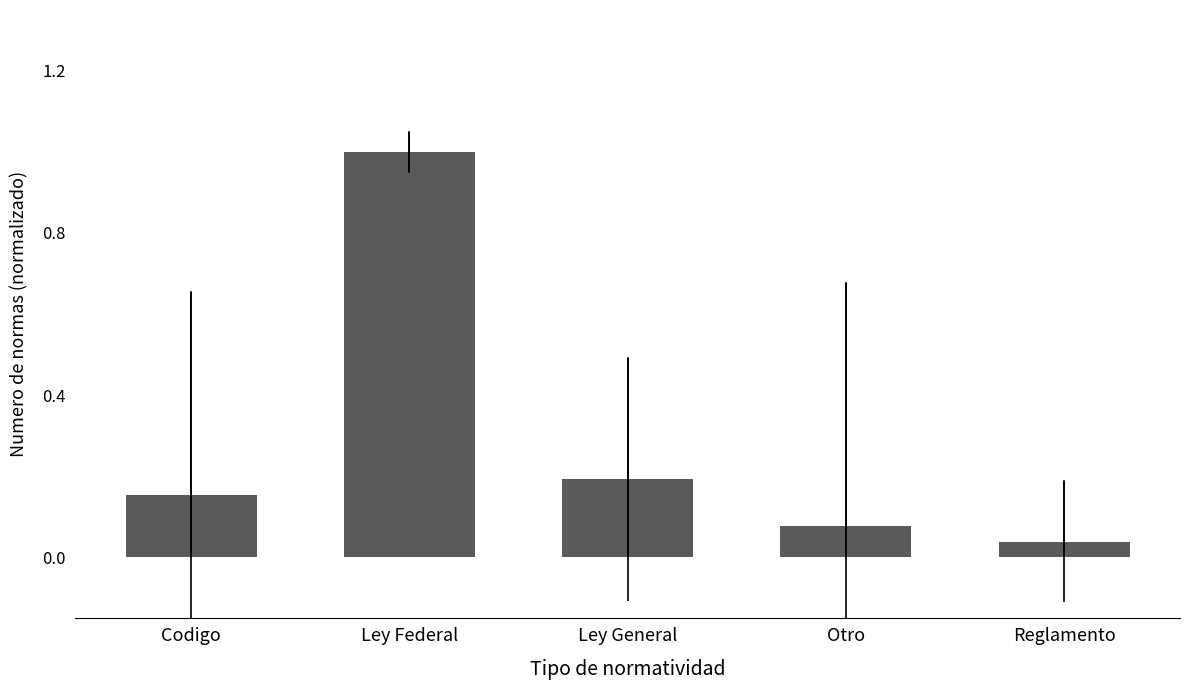

How many series are shown in this chart?

1